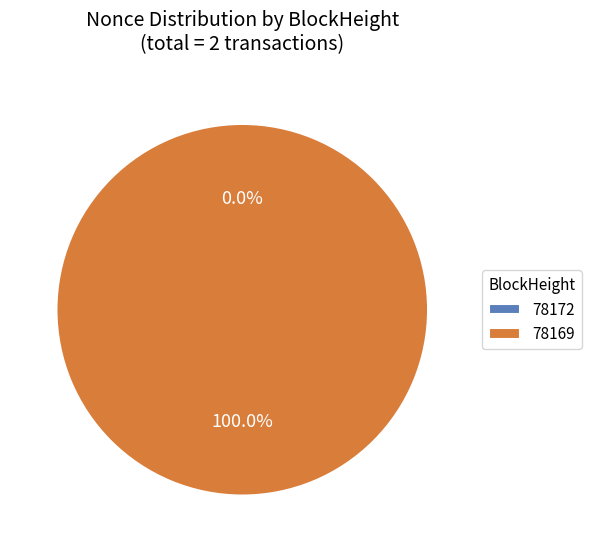

What is the smallest slice in the pie chart?

78172